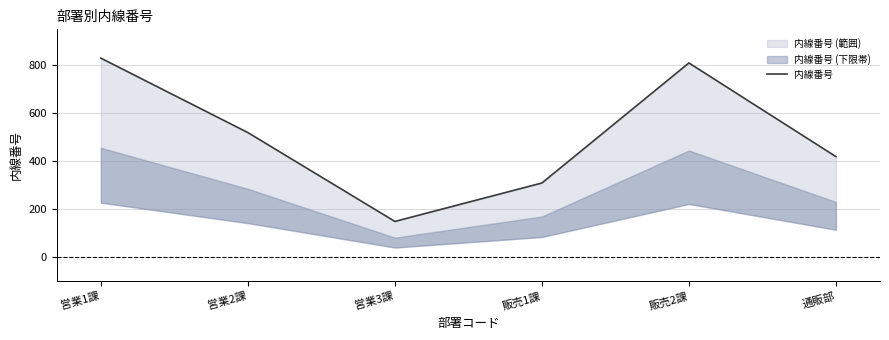

Reading right to left, extract all data points from this chart.

420	810	310	150	520	830